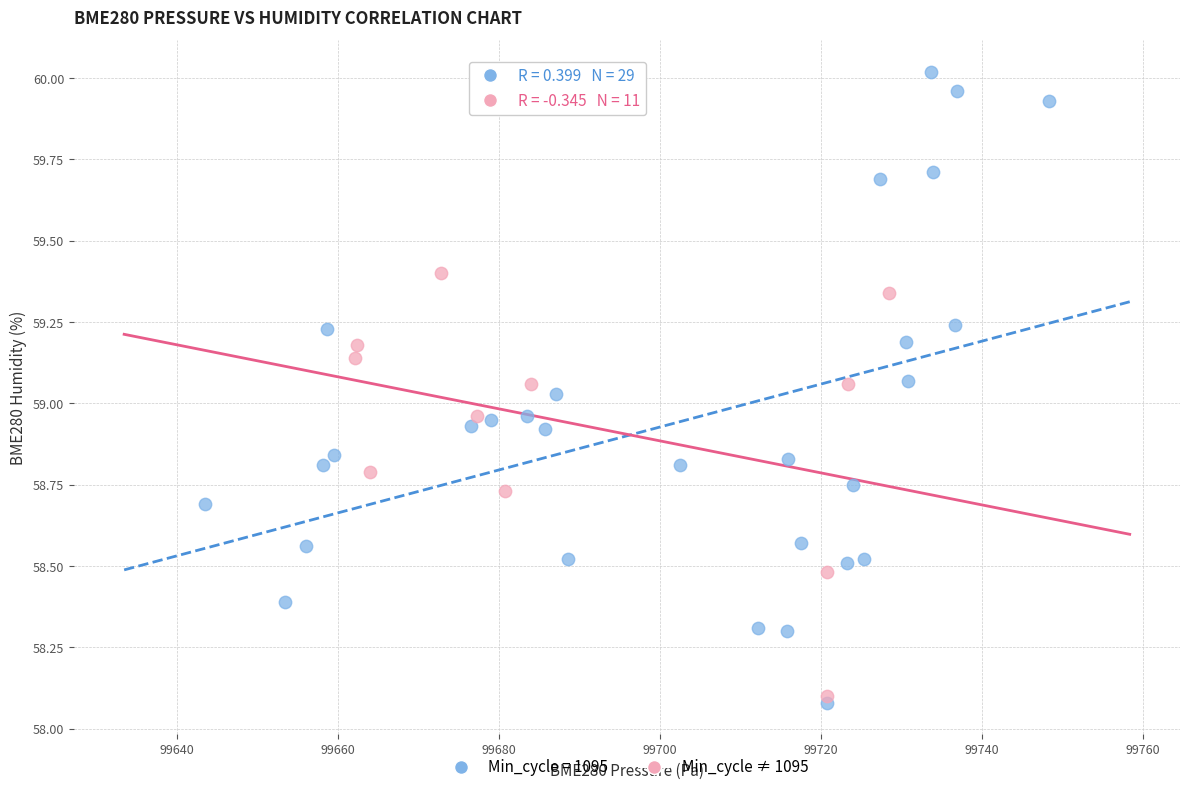

Which series contains the highest Y value?

Min_cycle = 1095